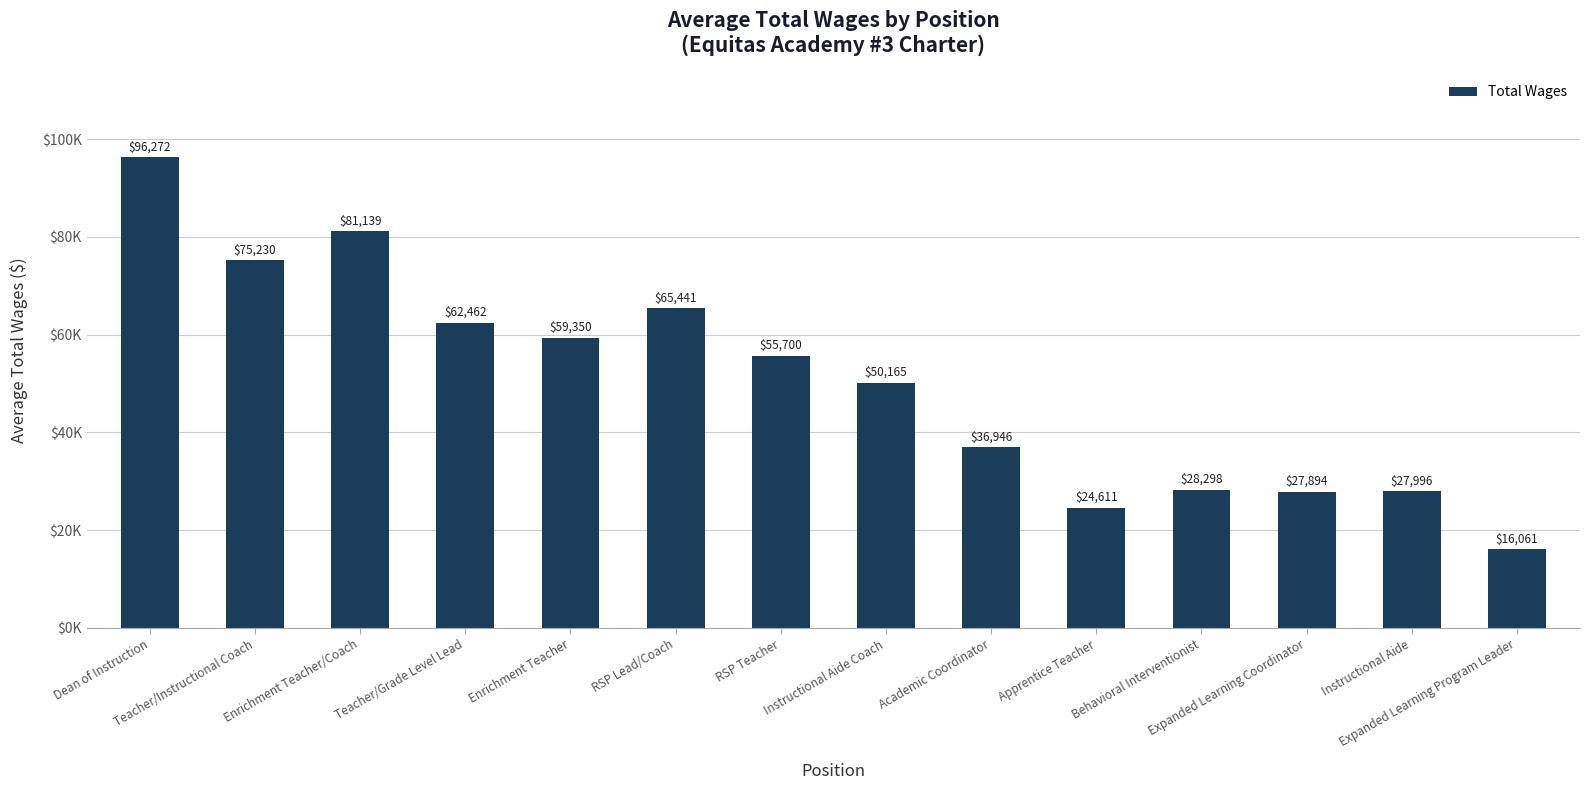

Rank the categories by value from lowest to highest.

Expanded Learning Program Leader, Apprentice Teacher, Expanded Learning Coordinator, Instructional Aide, Behavioral Interventionist, Academic Coordinator, Instructional Aide Coach, RSP Teacher, Enrichment Teacher, Teacher/Grade Level Lead, RSP Lead/Coach, Teacher/Instructional Coach, Enrichment Teacher/Coach, Dean of Instruction